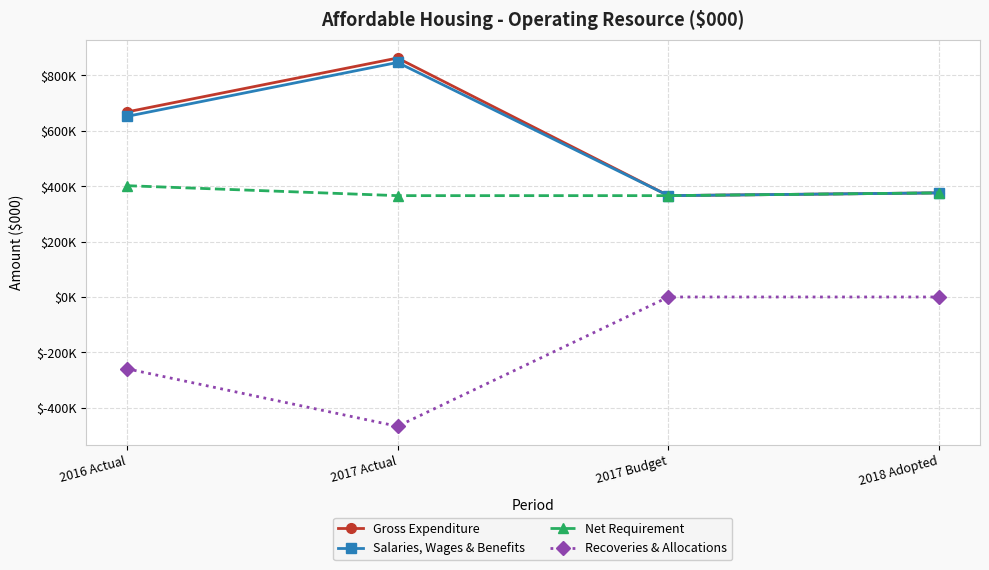

What are all the series names shown in the legend?

Gross Expenditure, Salaries, Wages & Benefits, Net Requirement, Recoveries & Allocations